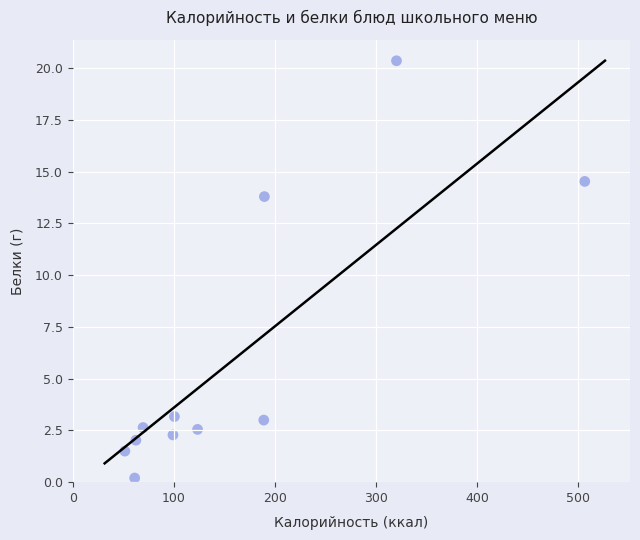

What Y value in the scatter plot is closest to 10?

13.8